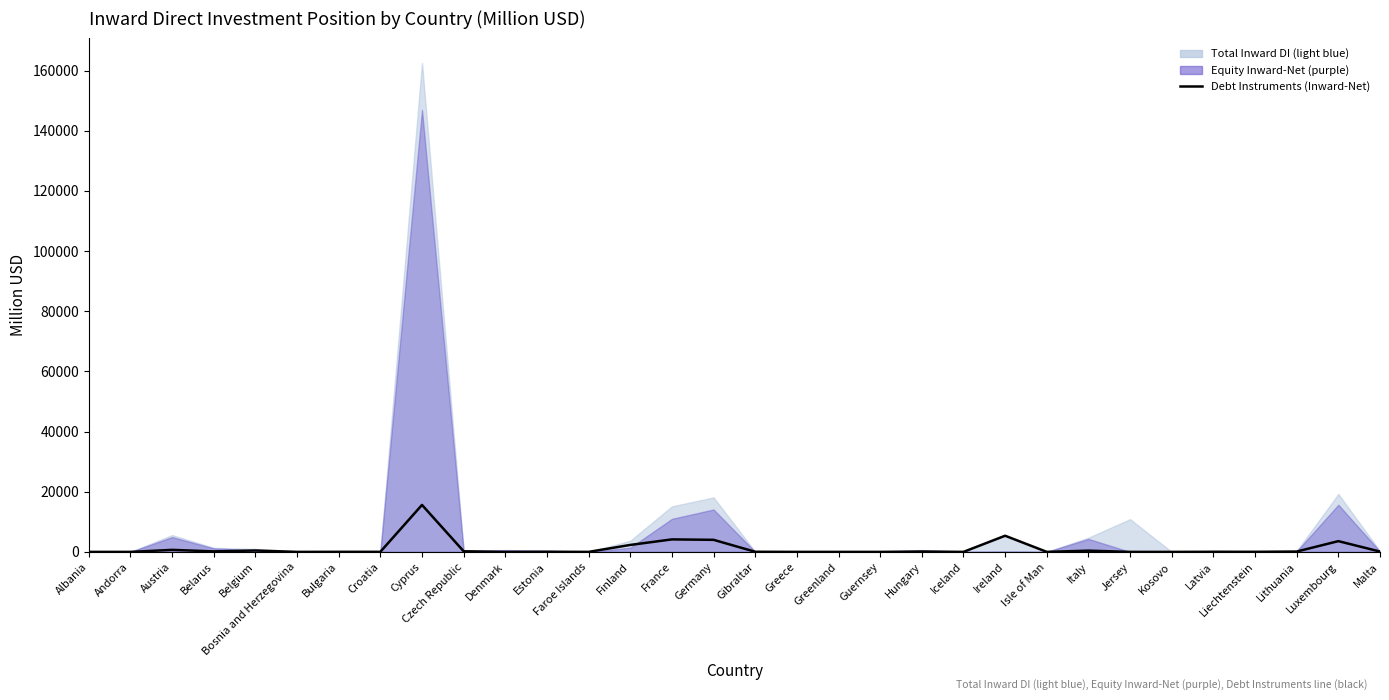

What is the change in value from Denmark to Estonia?

+41.1